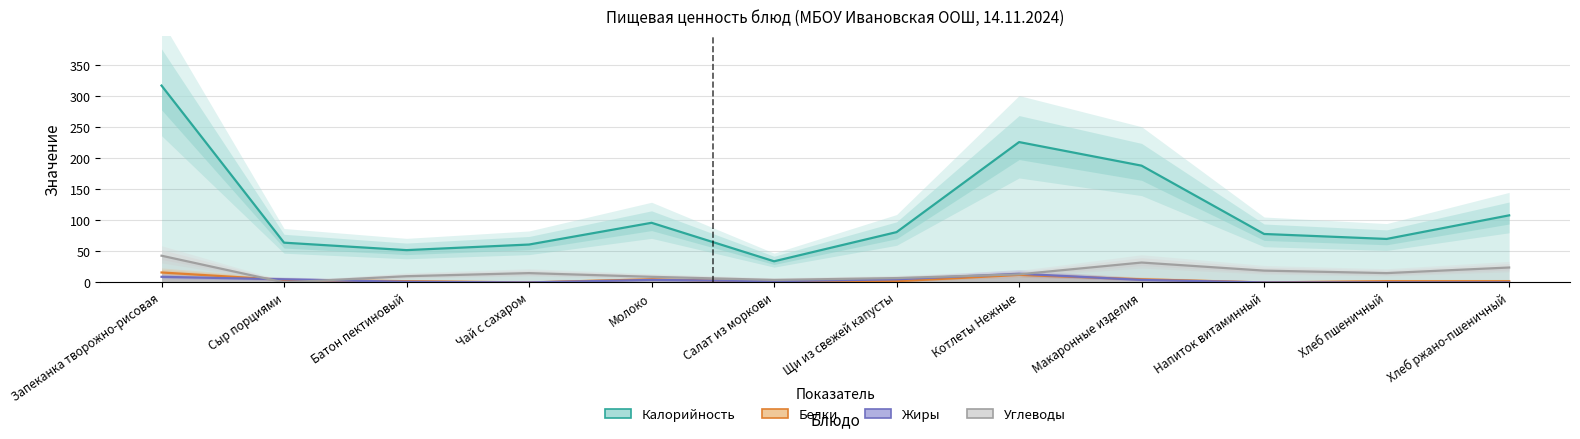

List the series in order of their peak value, highest first.

Калорийность, Углеводы, Белки, Жиры